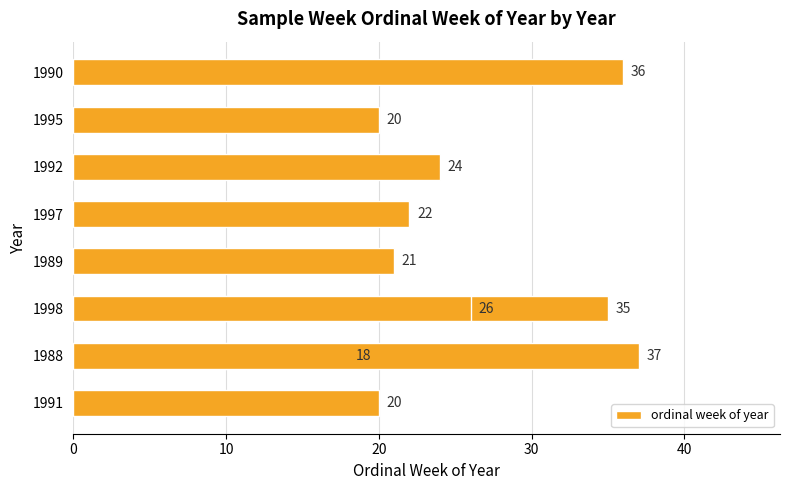

How many bars are there in total?

10